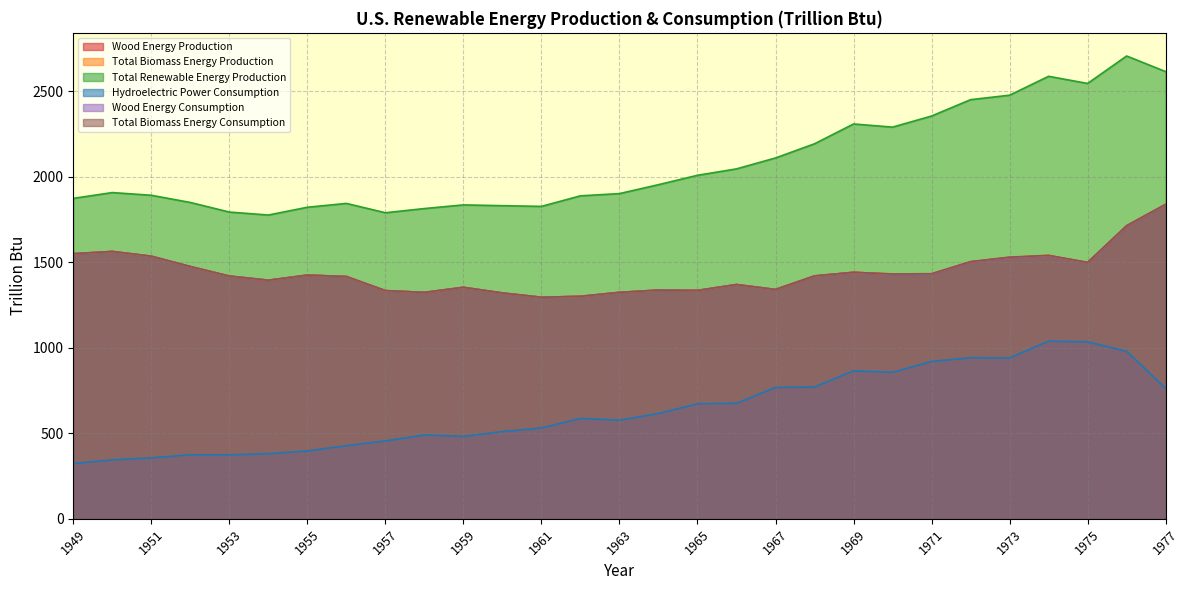

How many lines are shown in the chart?

6